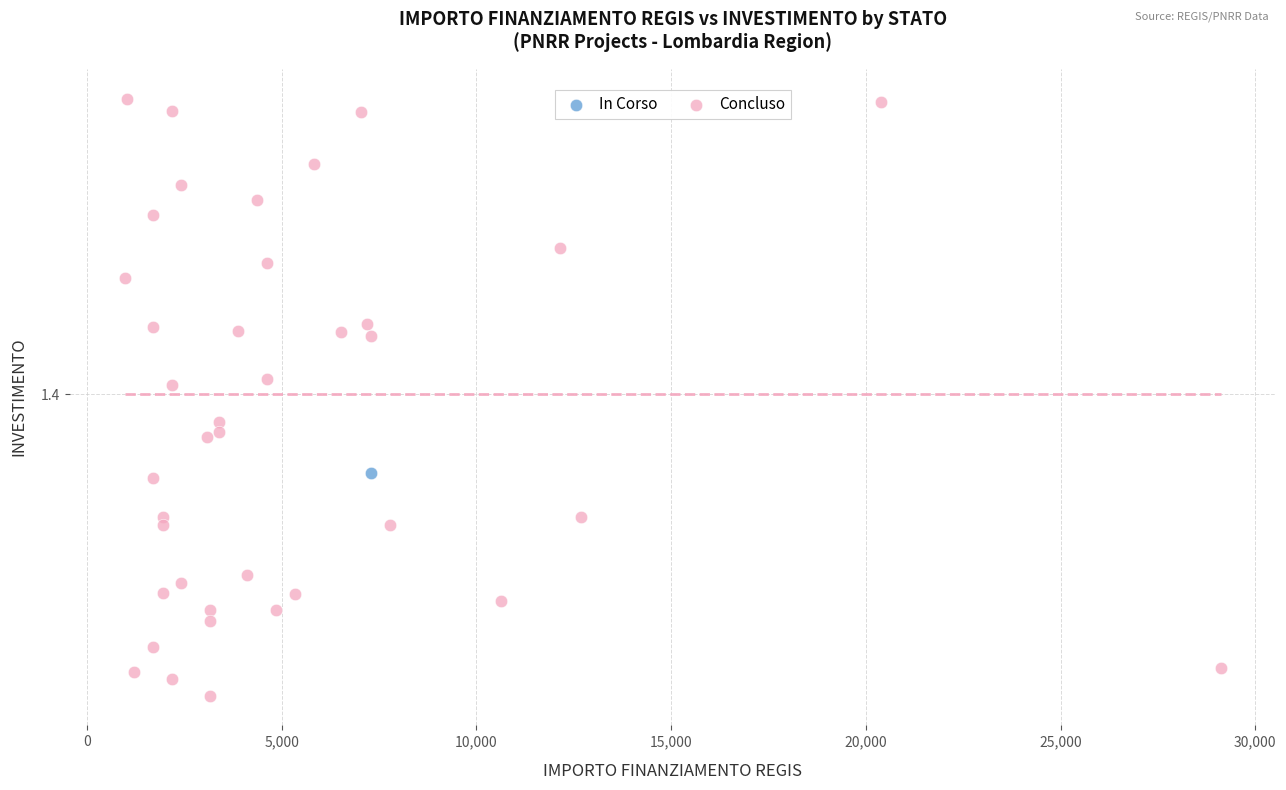

What are all the series names shown in the legend?

In Corso, Concluso